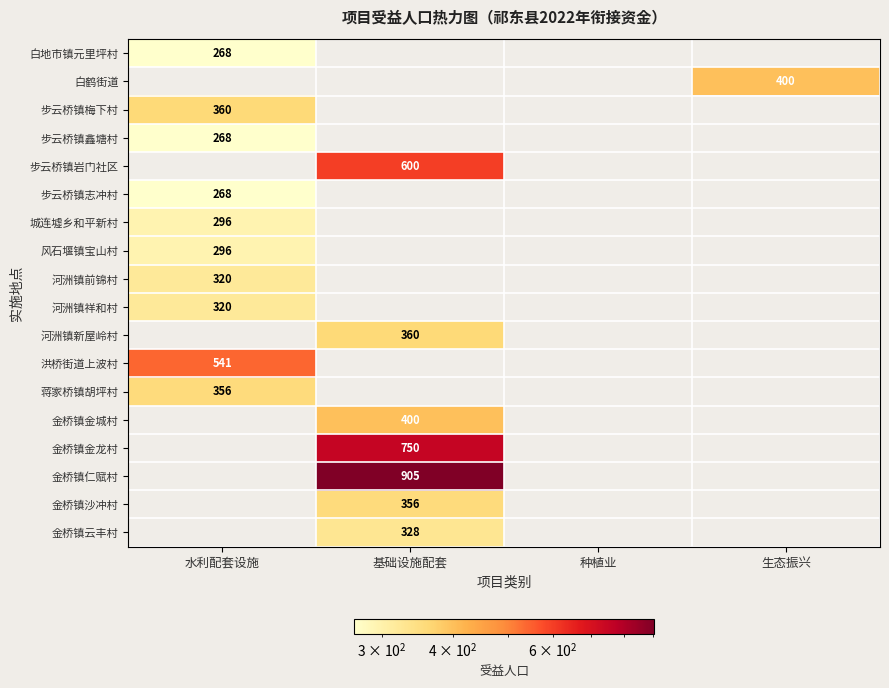

How many categories are shown in the chart?

4